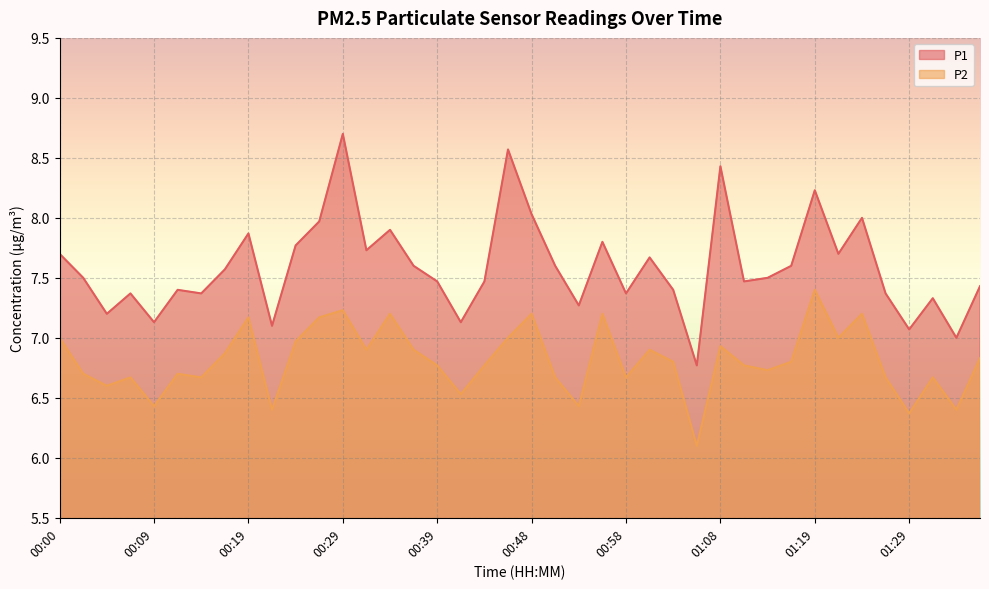

What is the approximate value of P2 at 00:00?

7.0